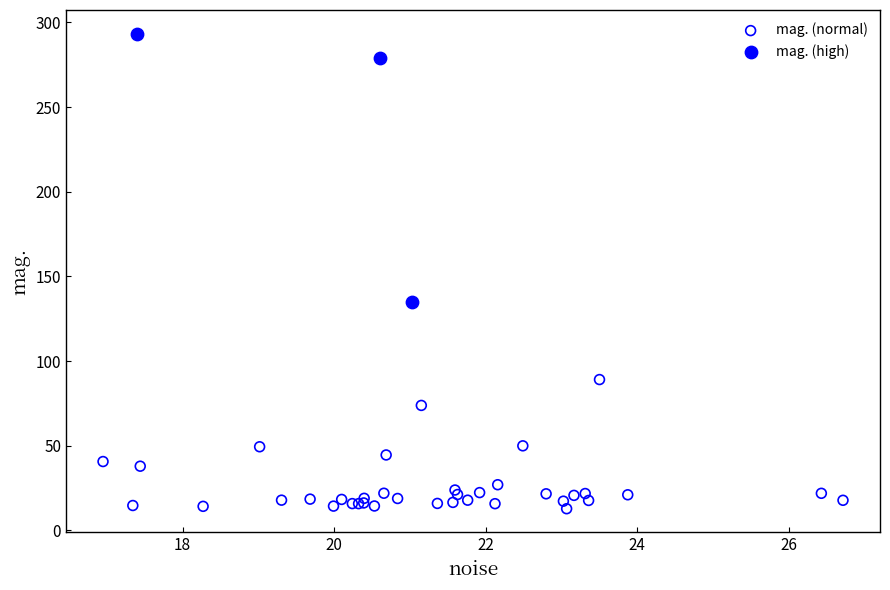

Which series has the widest spread of Y values?

mag. (high)